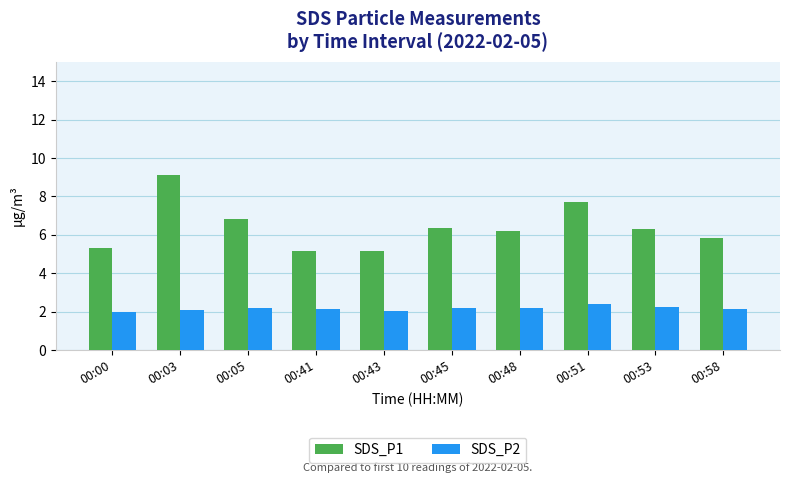

List the series in order of their overall mean, lowest first.

SDS_P2, SDS_P1